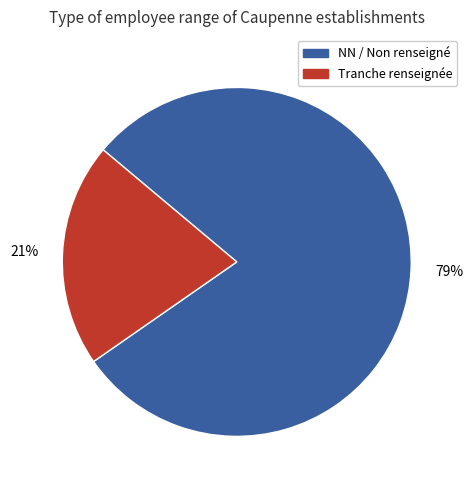

Is there a majority slice in this chart?

Yes